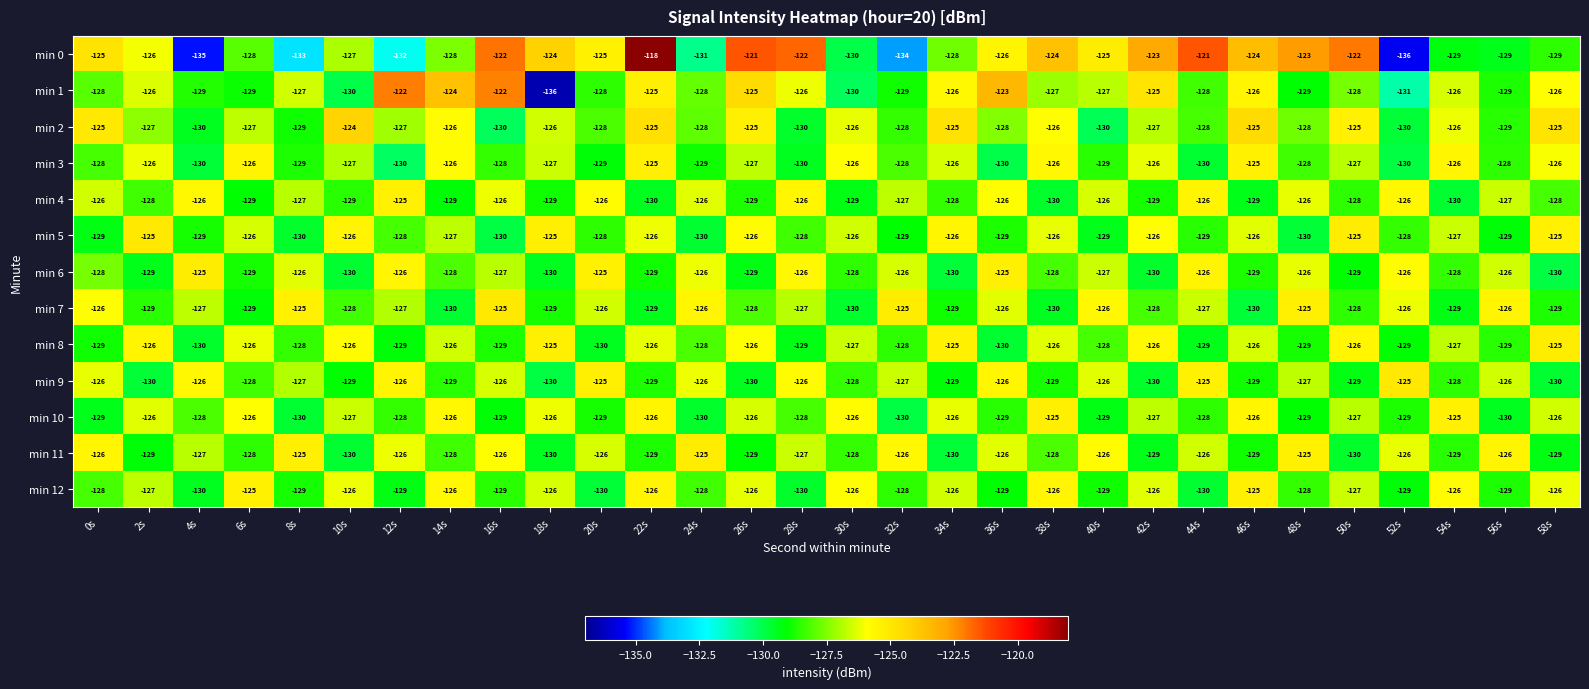

At which category is the sum across all series the highest?

22s